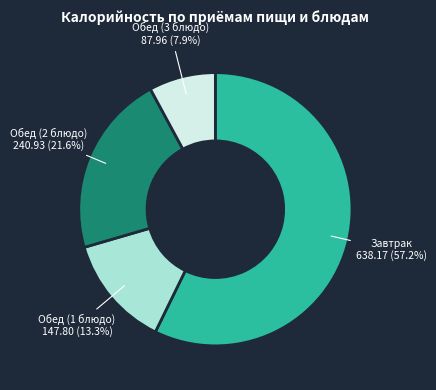

Is it true that Обед (1 блюдо) is 23% of the pie?

False